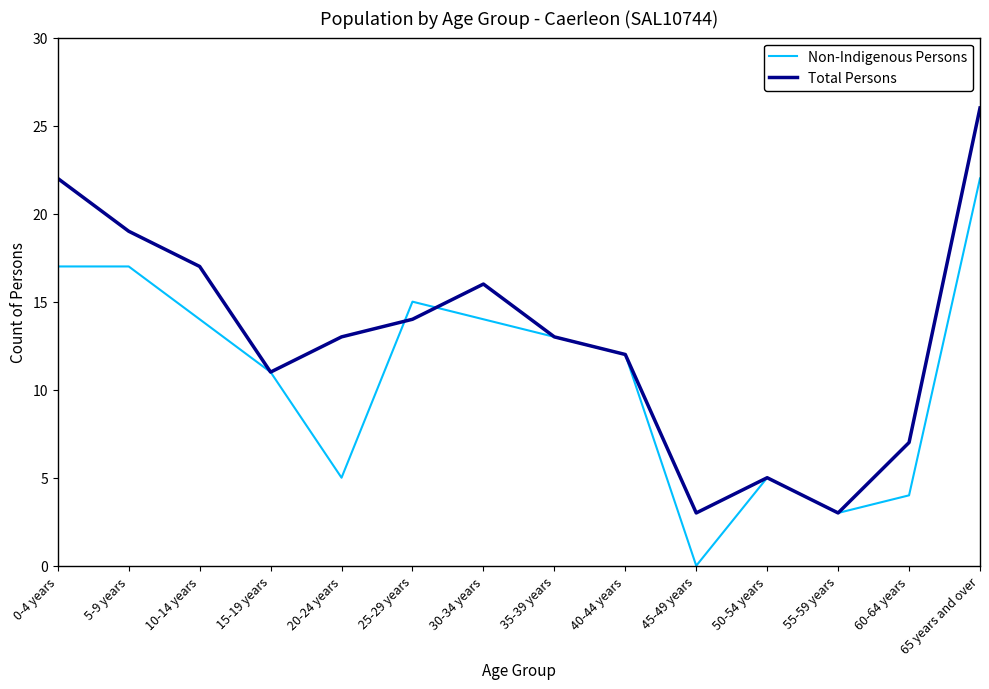

Which series has the widest spread of values?

Total Persons